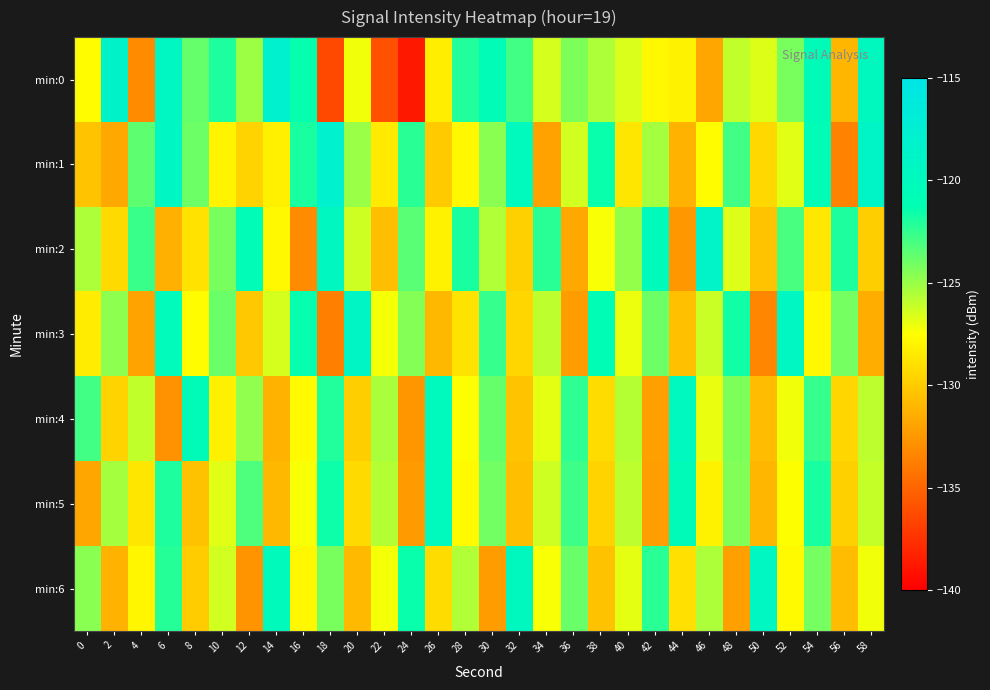

How many categories are shown in the chart?

30